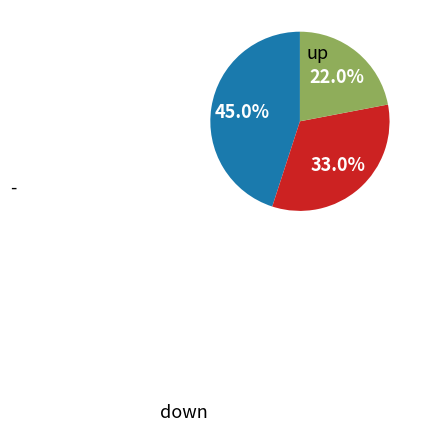

Is there a majority slice in this chart?

No